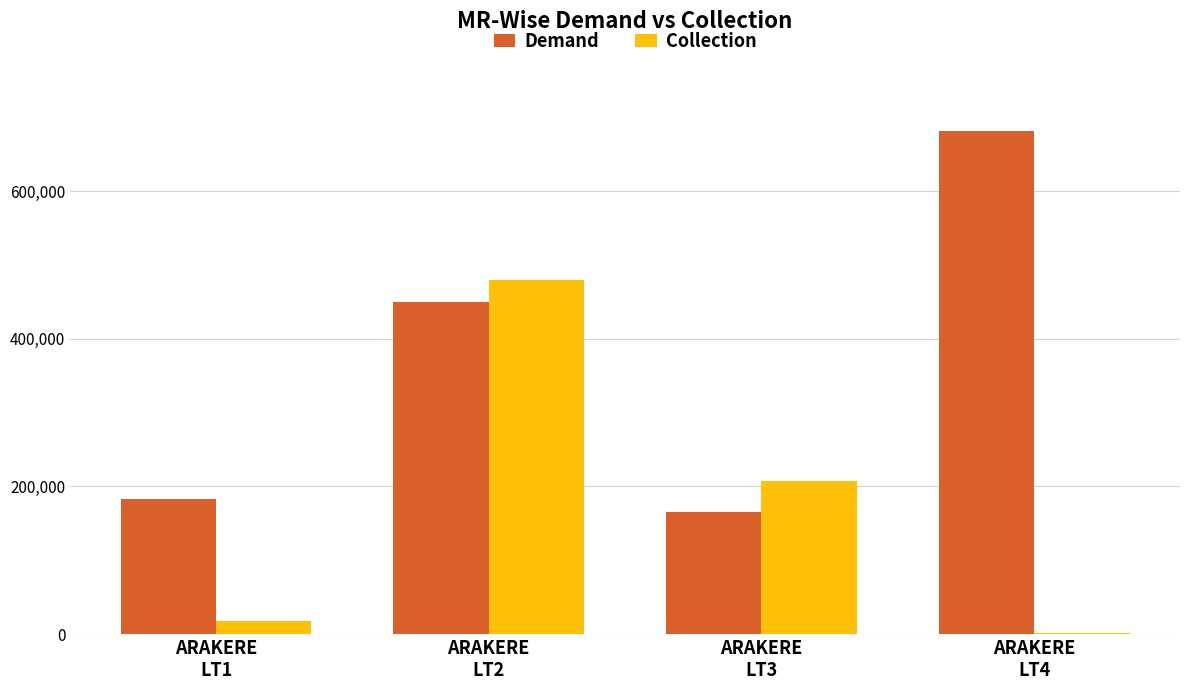

What is the maximum value shown in the chart?

680972.7